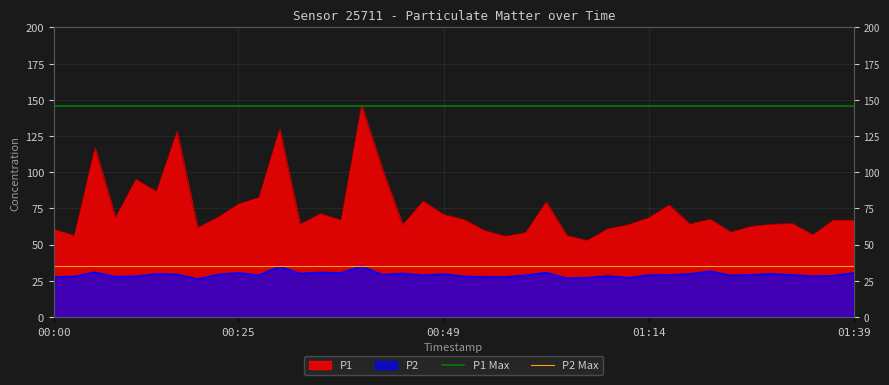

What is the difference between the highest and lowest values at 00:25?

110.9